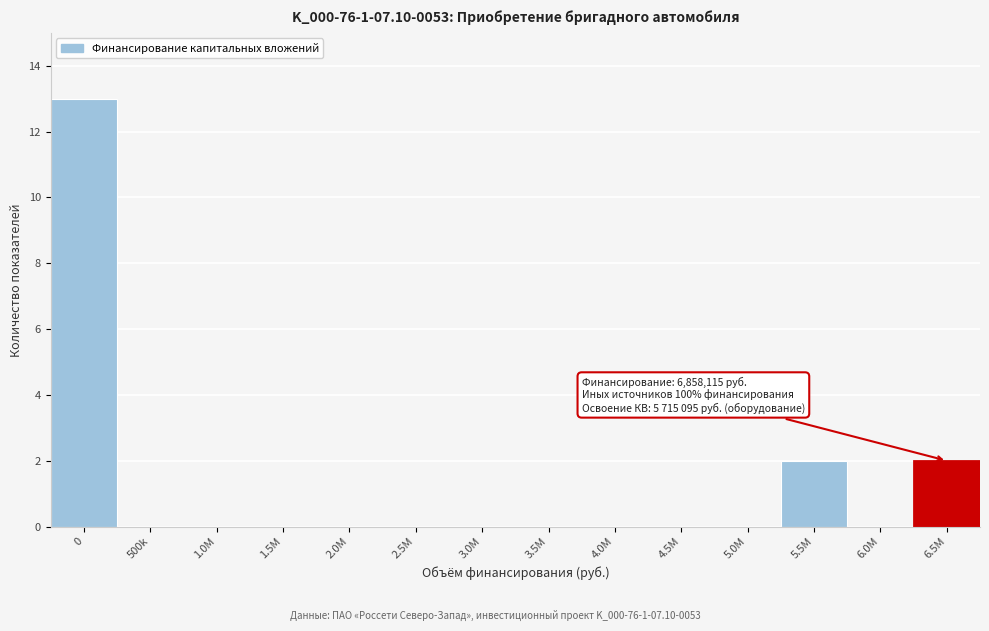

Reading right to left, transcribe all the data shown in this chart.

6.5M=2	6.0M=0	5.5M=2	5.0M=0	4.5M=0	4.0M=0	3.5M=0	3.0M=0	2.5M=0	2.0M=0	1.5M=0	1.0M=0	500k=0	0=13